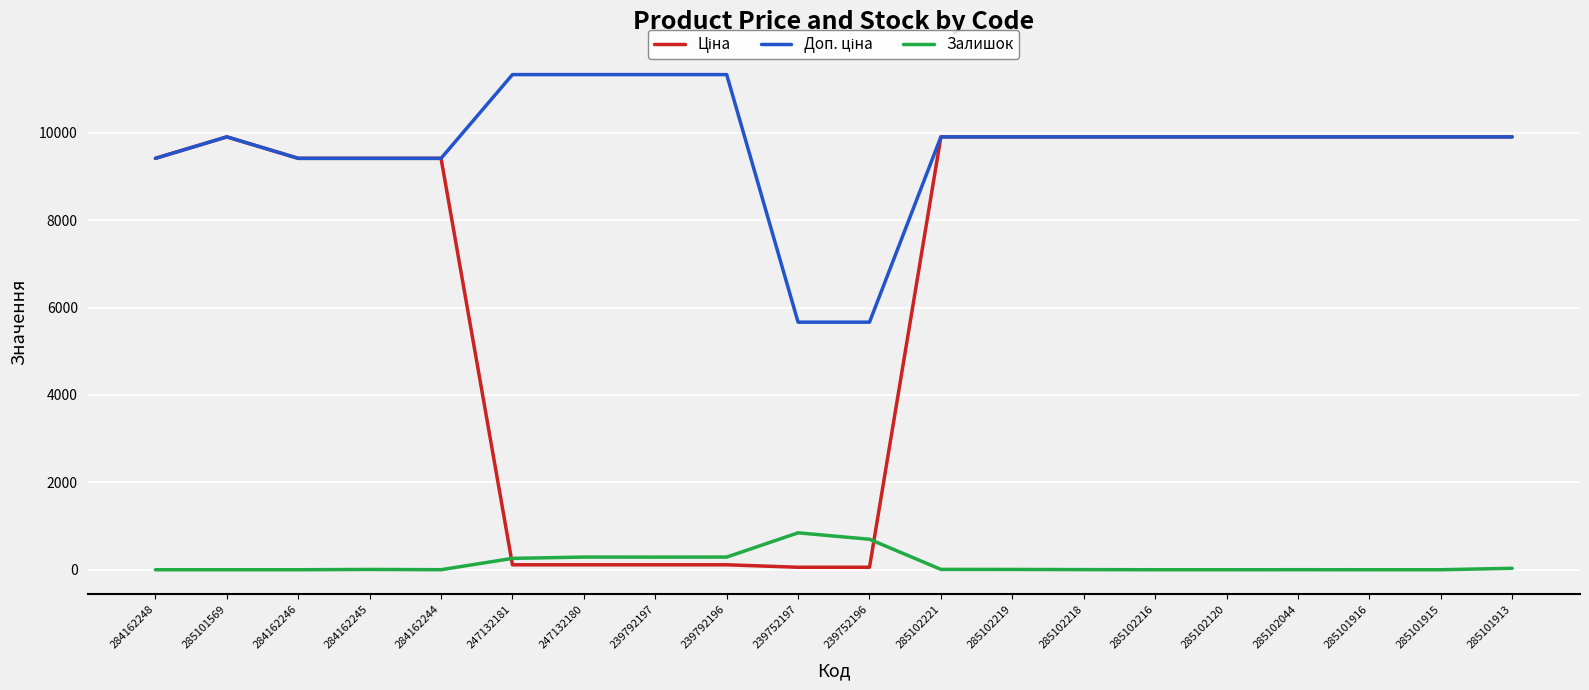

What is the maximum value shown in the chart?

11334.0